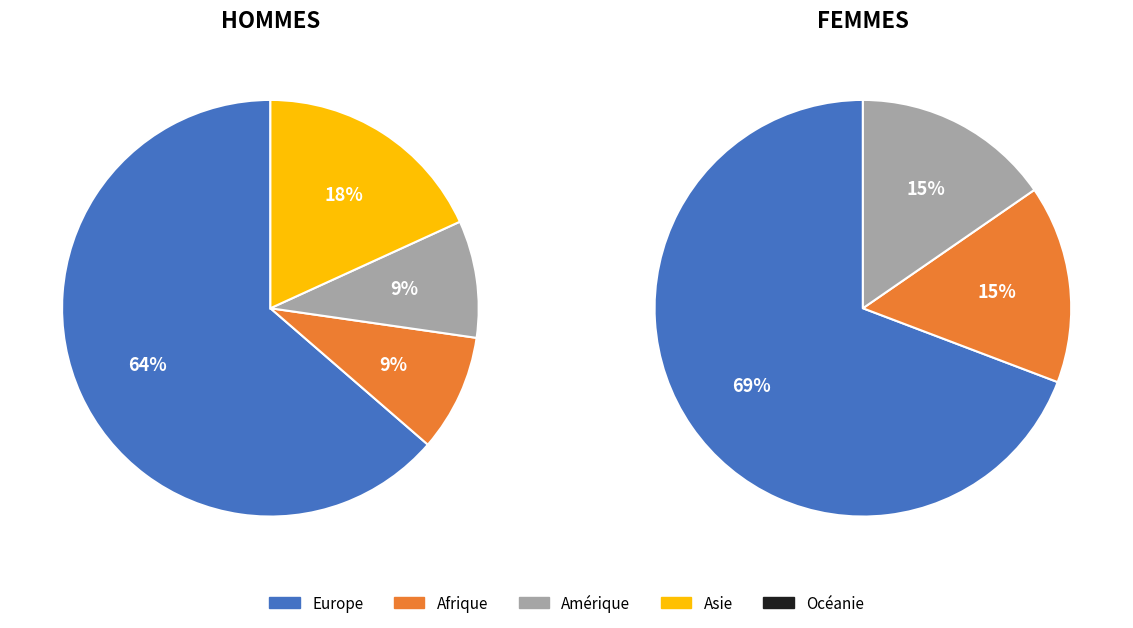

Rank the categories by value from lowest to highest.

Océanie, Asie, Afrique, Amérique, Europe